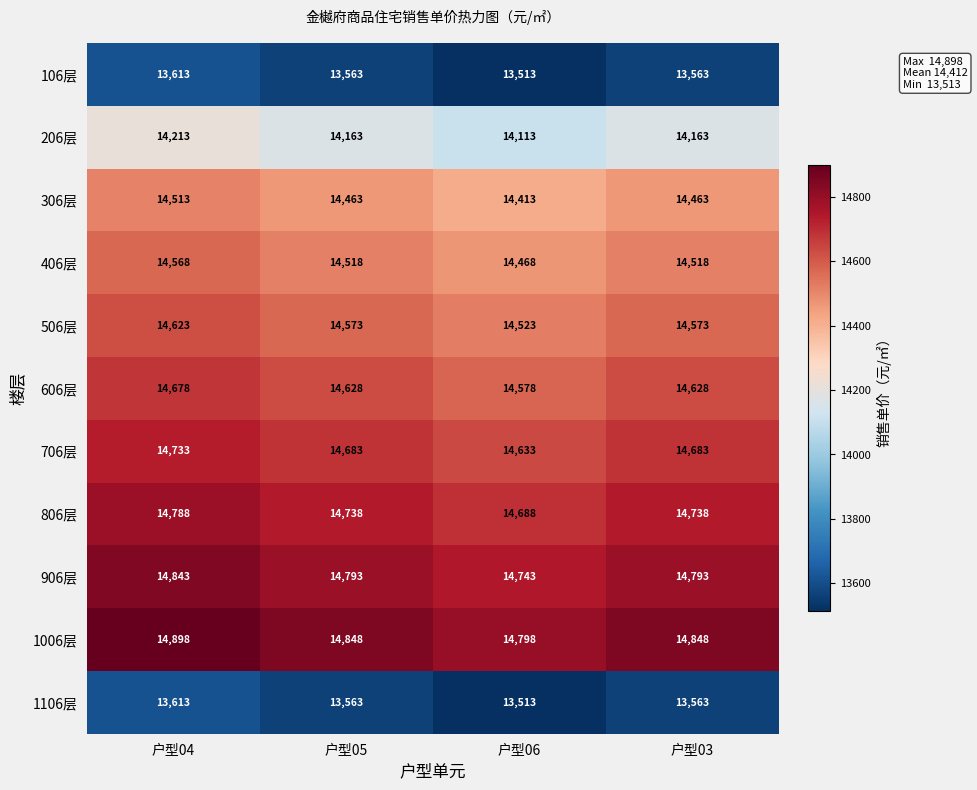

At how many categories does at least one series exceed 14814?

3